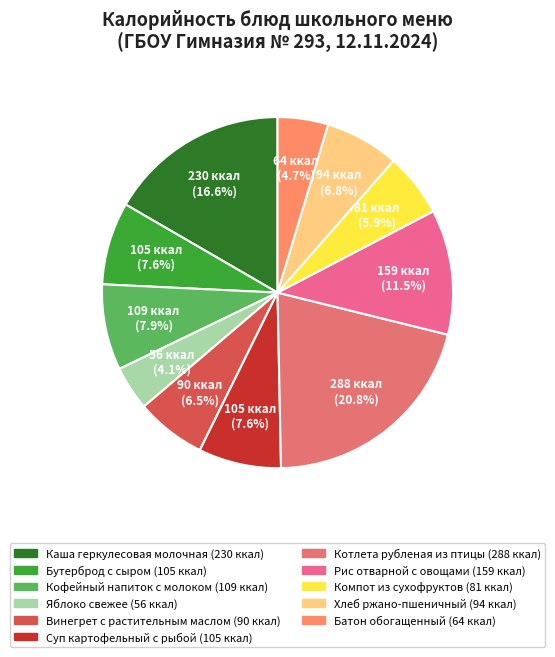

True or false: Кофейный напиток с молоком accounts for 8% of the total.

True